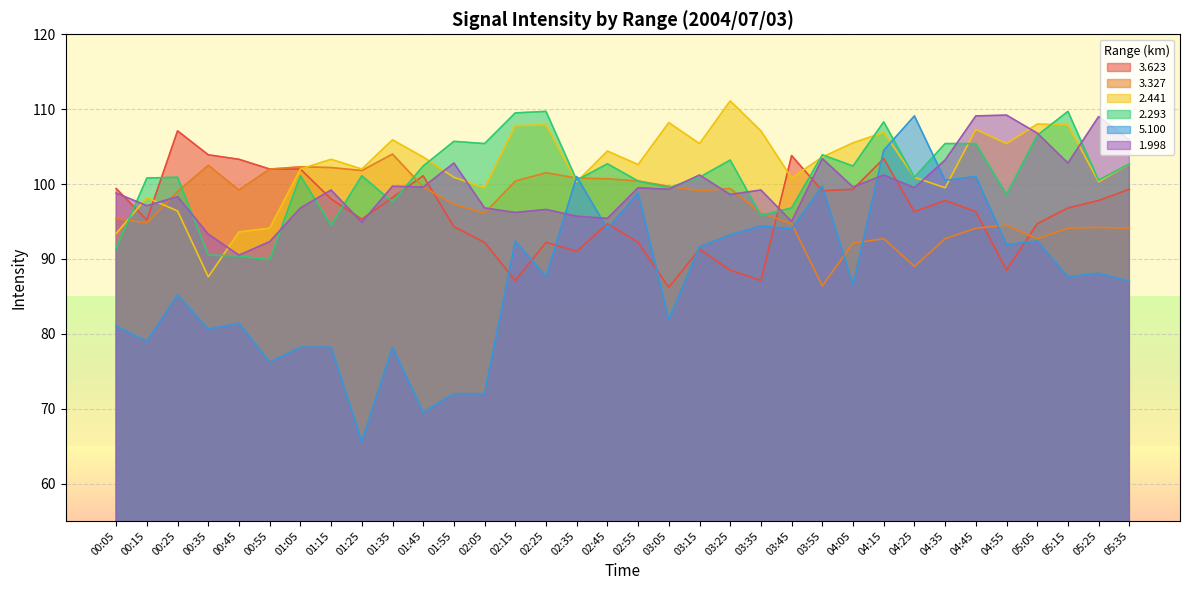

What is the lowest value of the 2.441 series?

87.6